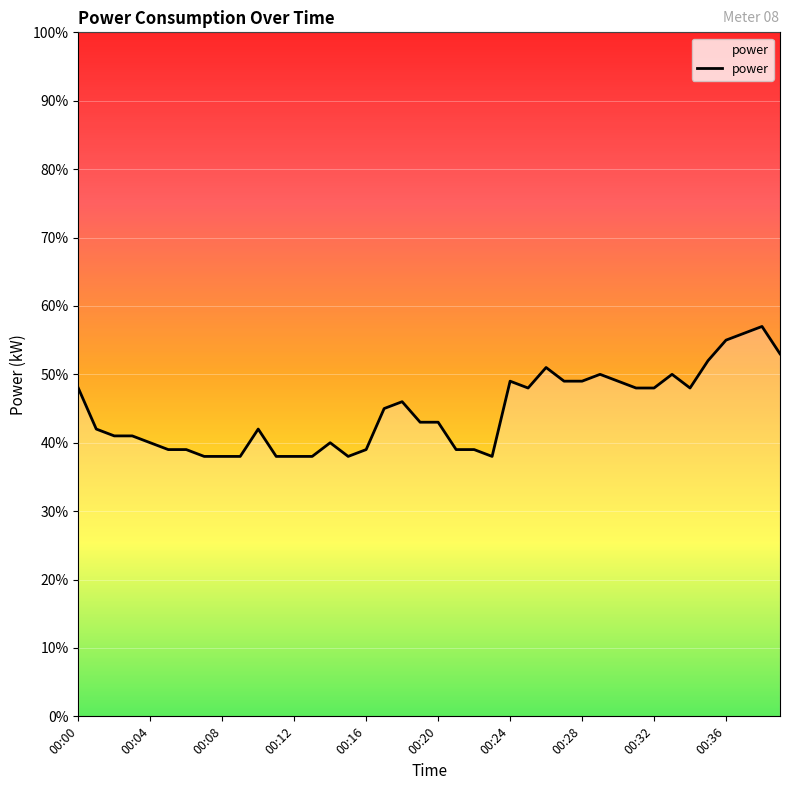

Does the chart have visible grid lines?

Yes